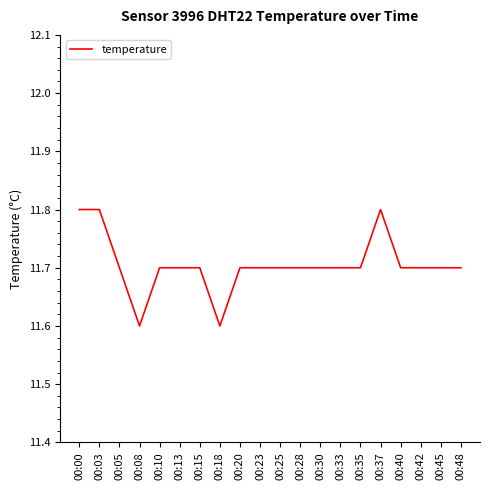

What is the approximate value at 00:10?

11.7